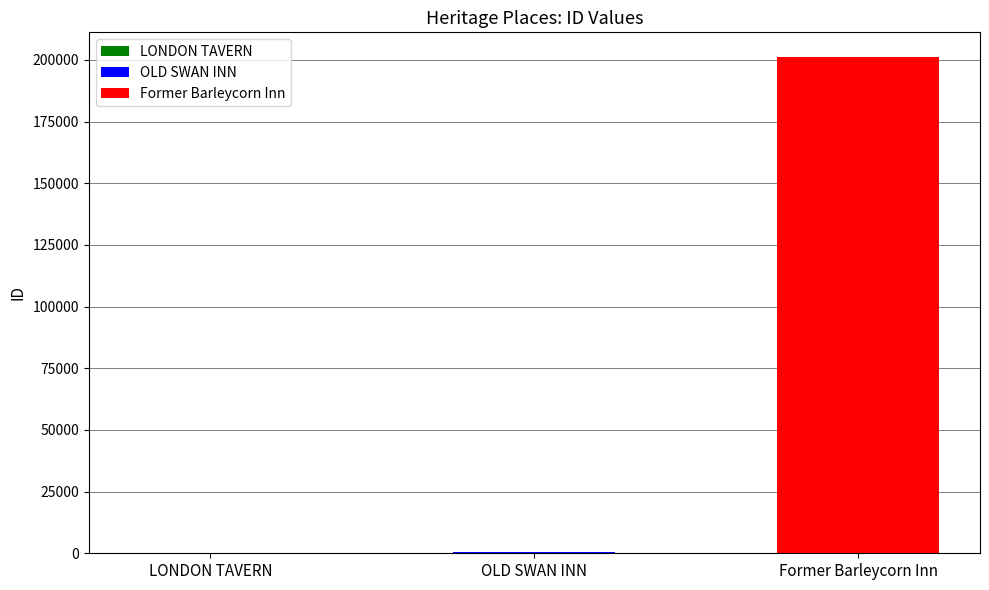

Which label corresponds to the smallest value in the chart?

LONDON TAVERN